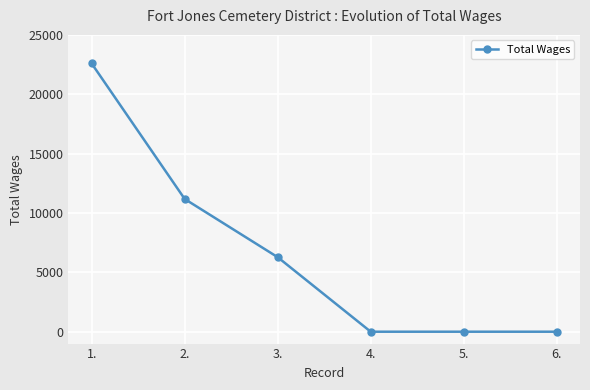

Is it true that the value at 5. is 13267?

False